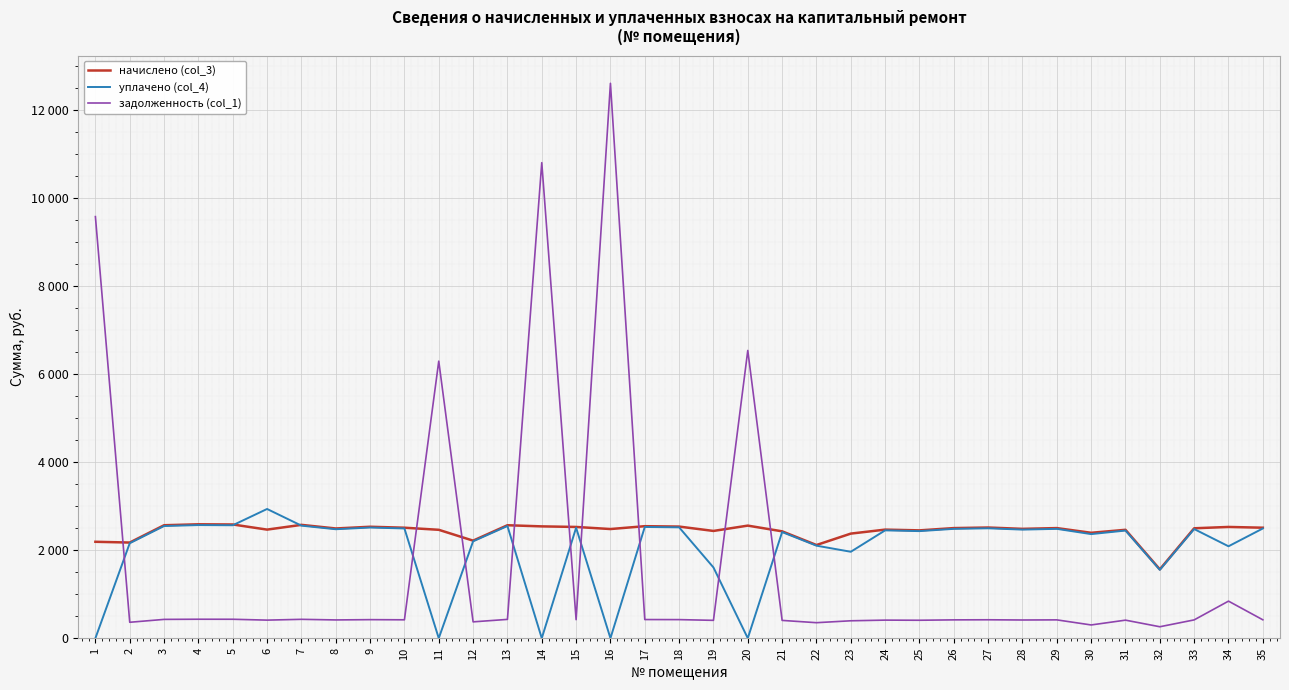

At 15, list the series in order from smallest to largest.

задолженность (col_1), уплачено (col_4), начислено (col_3)